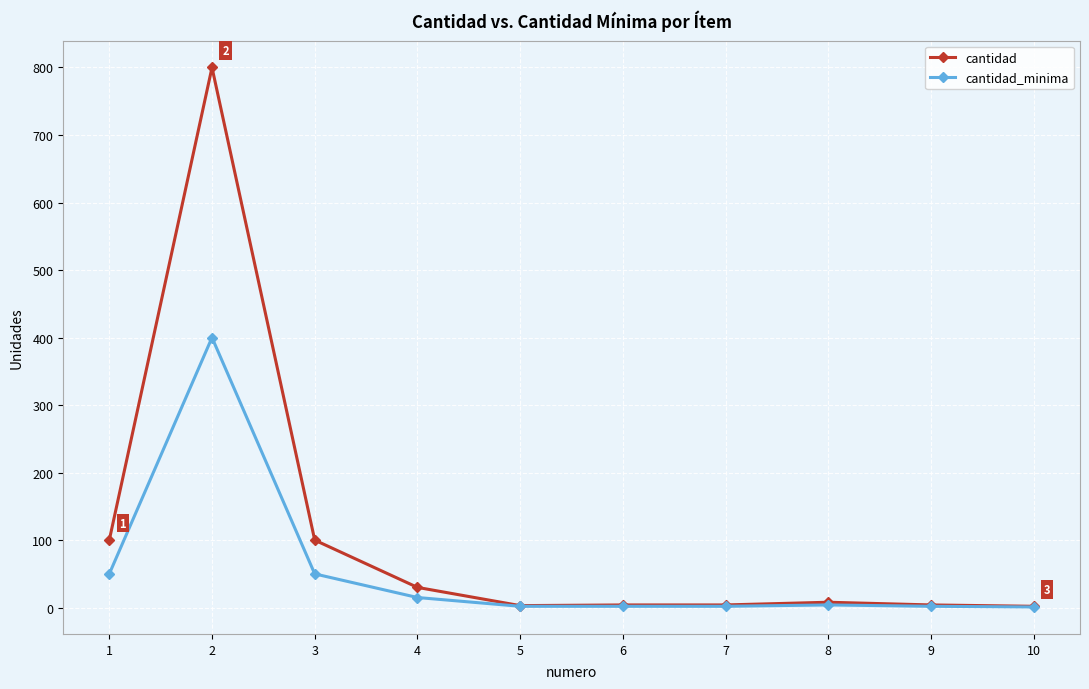

Which category has the highest value across all series?

2